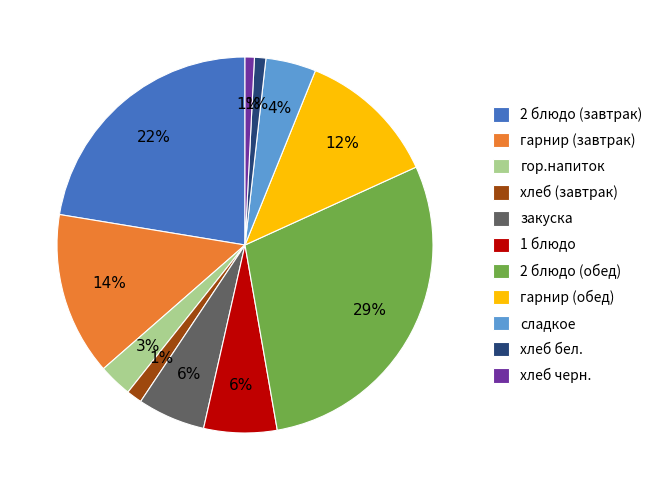

What percentage is the гарнир (обед) slice, to the nearest percent?

12%